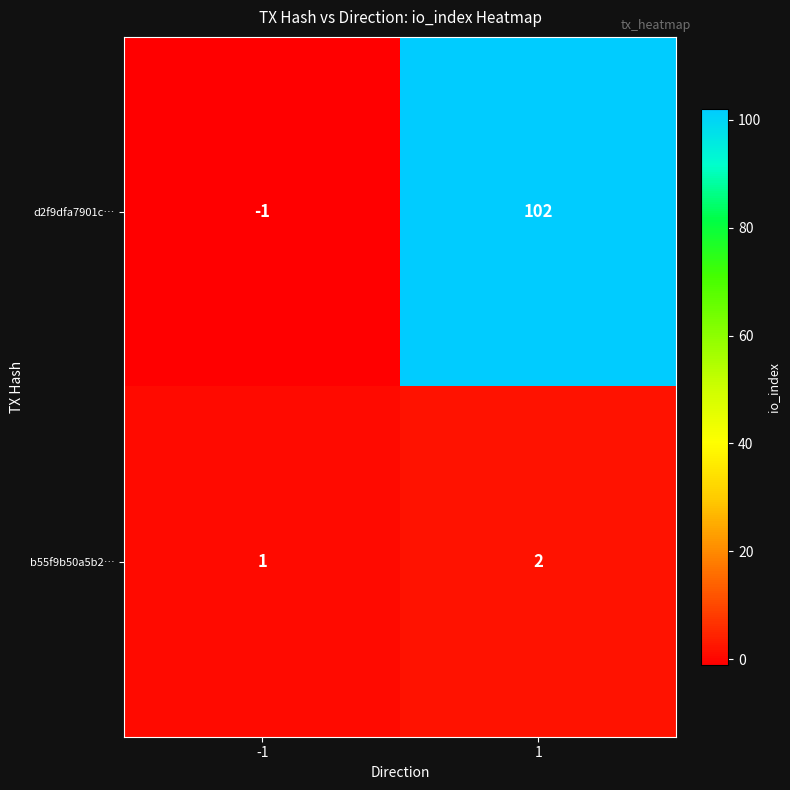

Reading left to right, transcribe all the data shown in this chart.

d2f9dfa7901c…: -1	102
b55f9b50a5b2…: 1	2